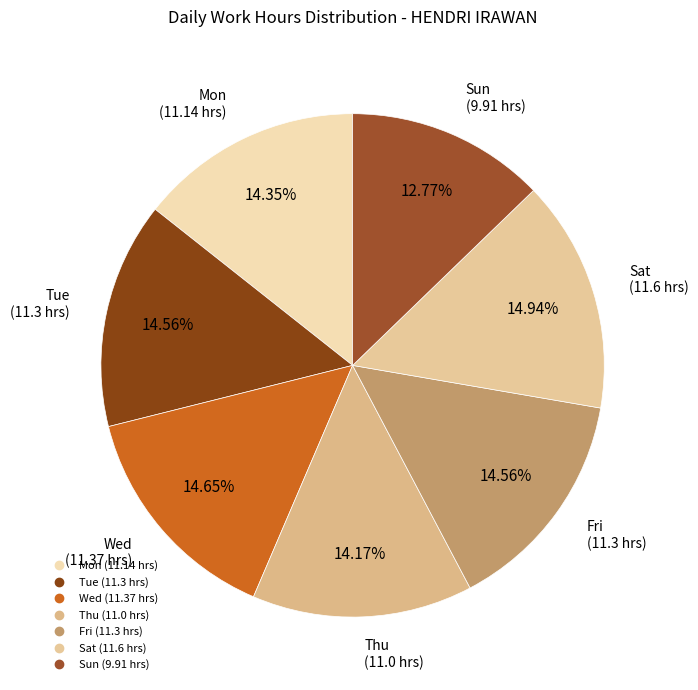

Do Sat and Tue together represent more than half of the pie?

No